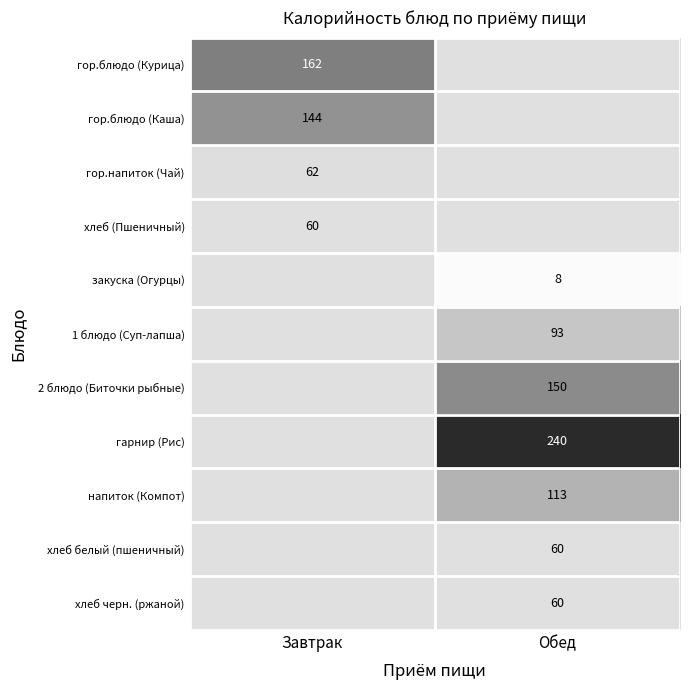

The хлеб (Пшеничный) series shows 93 at Завтрак. True or false?

False